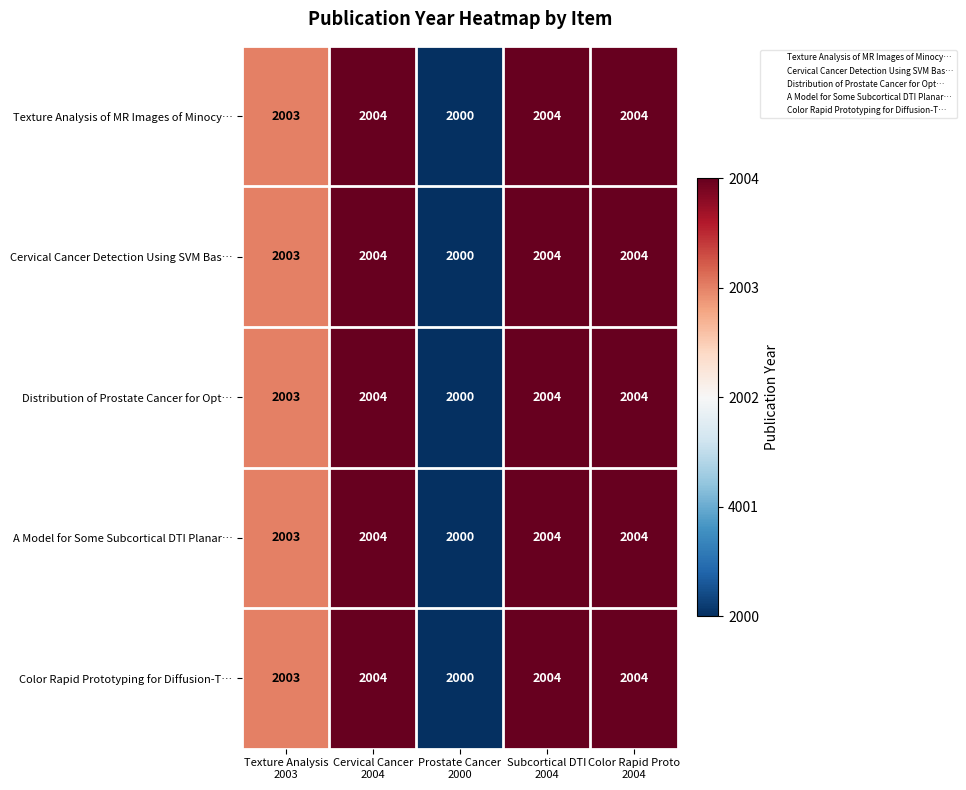

At how many categories does at least one series exceed 2002?

4